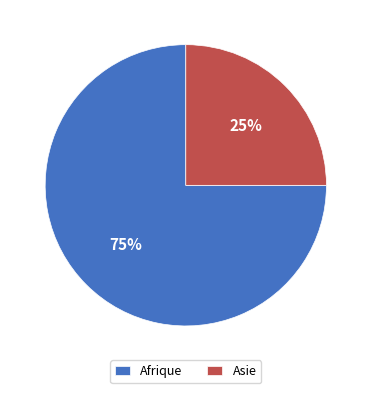

To the nearest percent, what is the average slice percentage?

50%